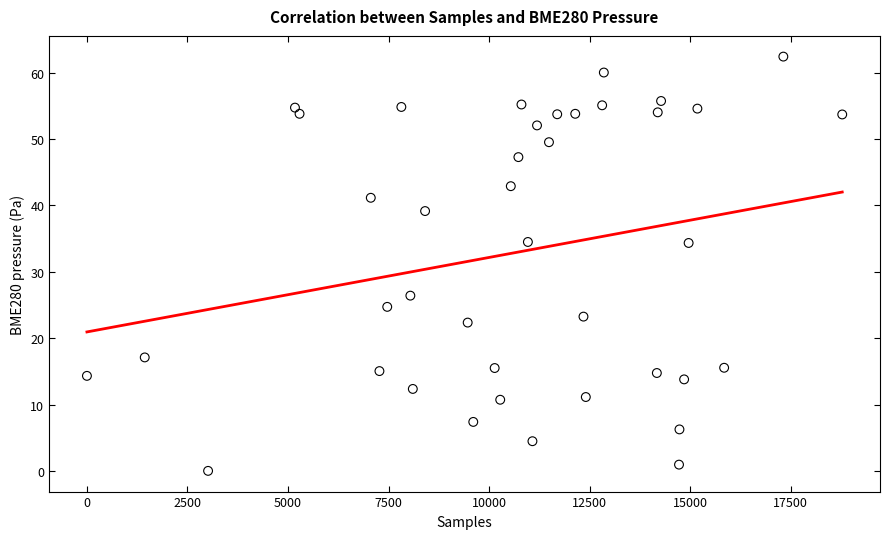

What is the range of Y values (max minus min)?

62.4